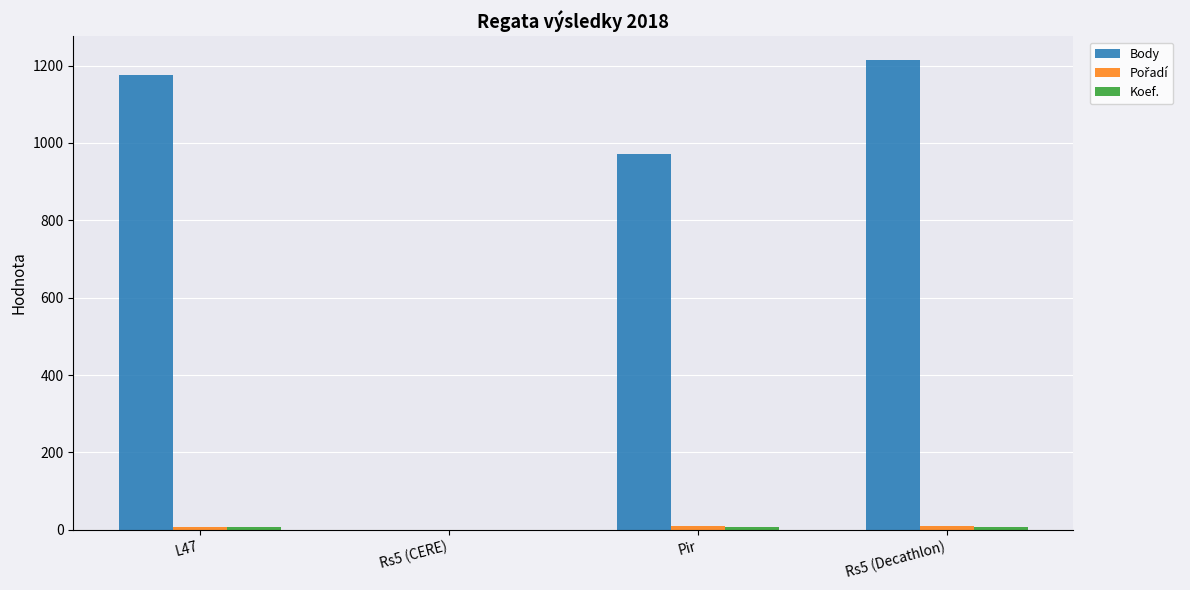

Which series changed the most between Rs5 (CERE) and Rs5 (Decathlon)?

Body